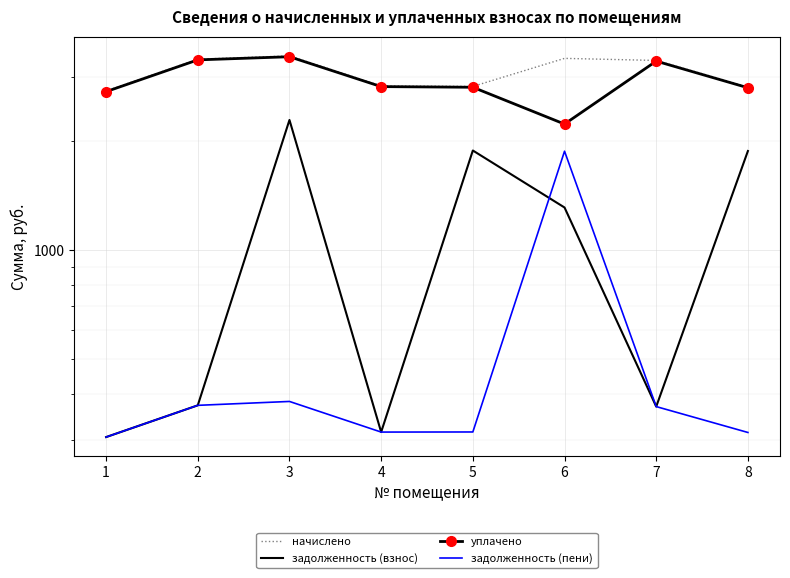

What is the sum of all задолженность (пени) values?

4246.9